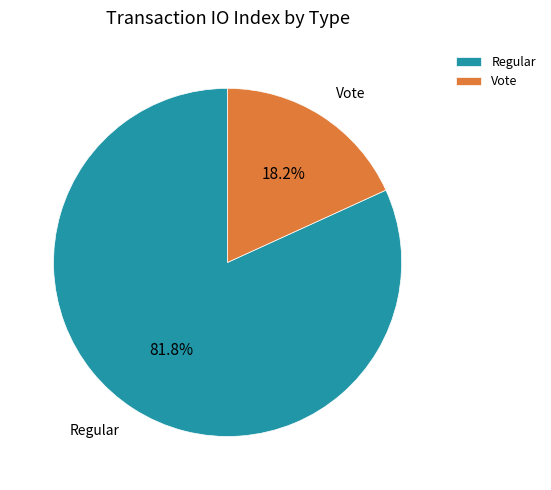

Is it true that Regular is 82% of the pie?

True